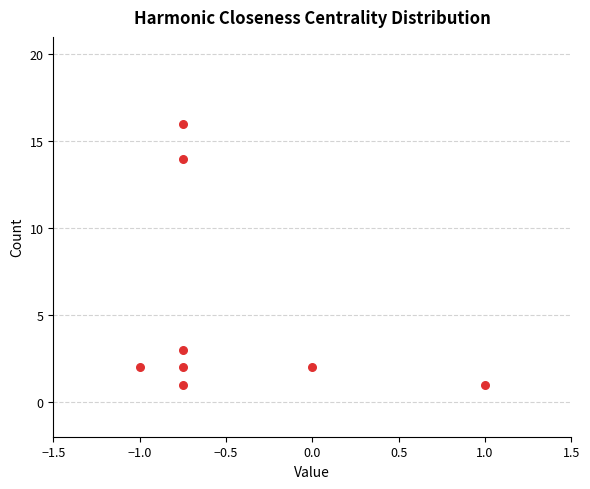

What is the range of Y values (max minus min)?

15